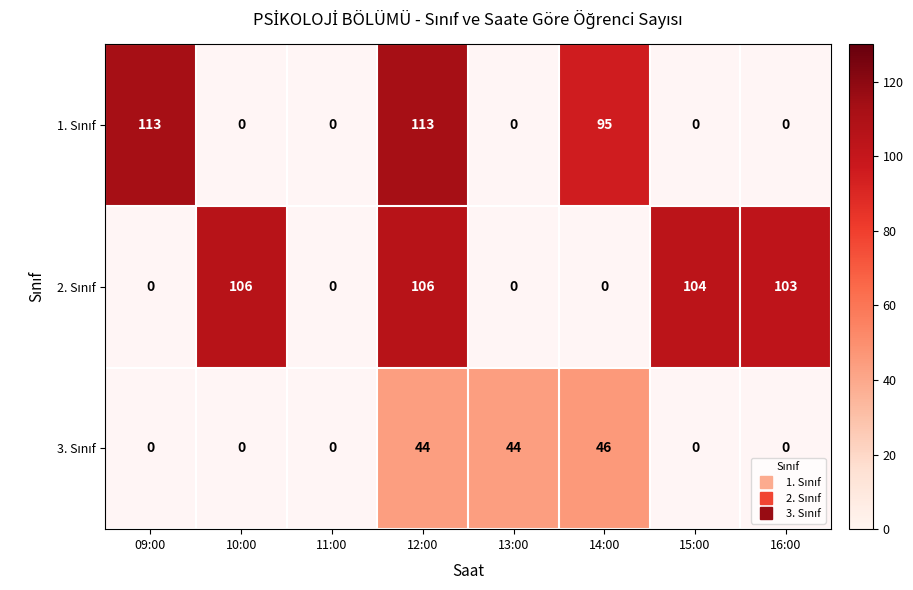

Is it true that 2. Sınıf equals 142.0 at 15:00?

False